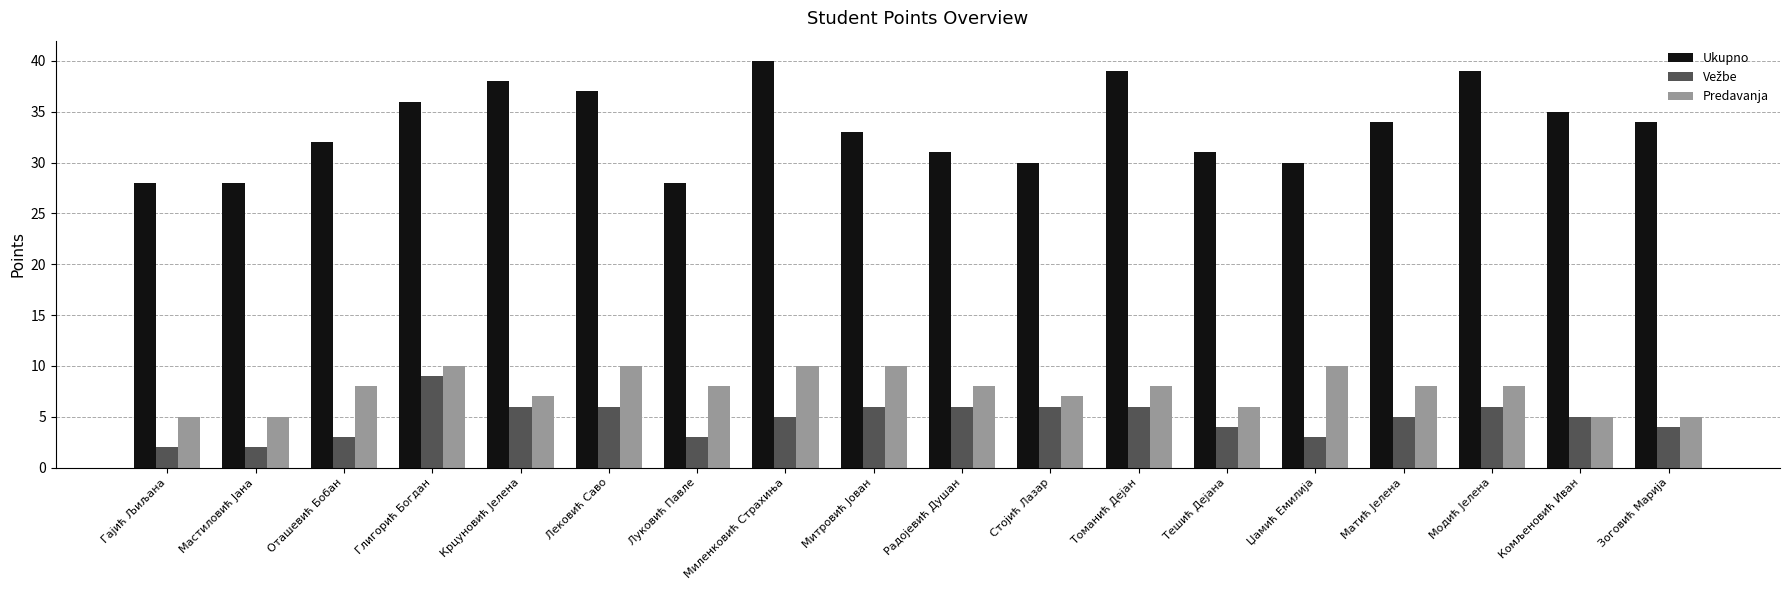

What is the label of the 2nd bar from the right?

Комљеновић Иван